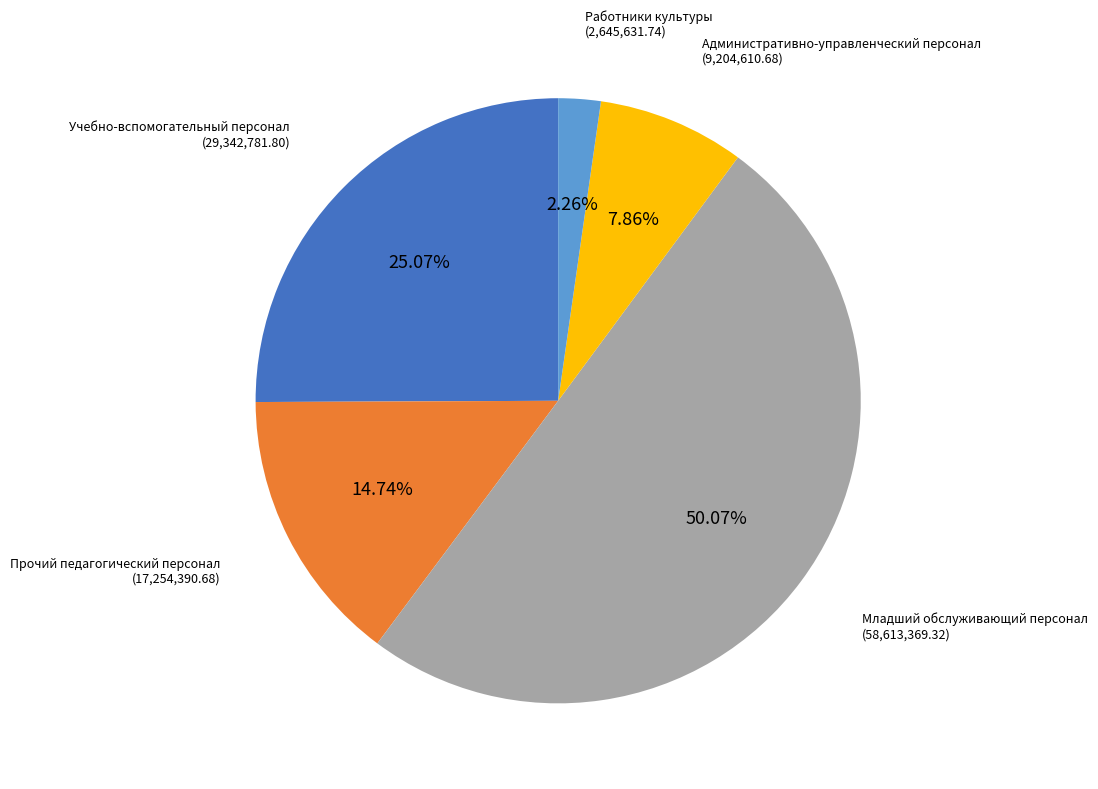

How many slices are in this pie chart?

5